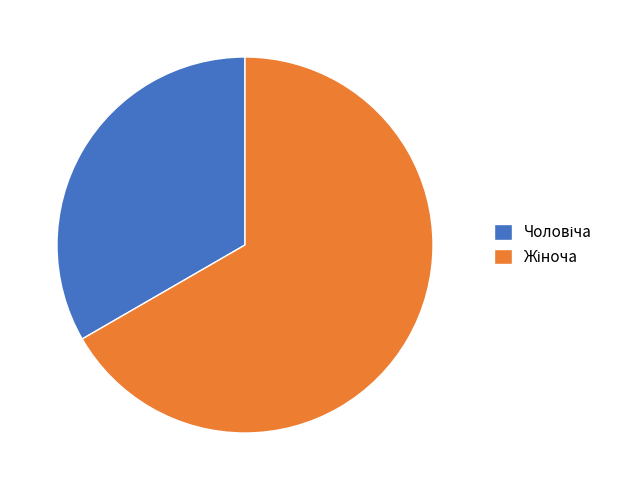

Is there any slice that represents more than half of the pie?

Yes